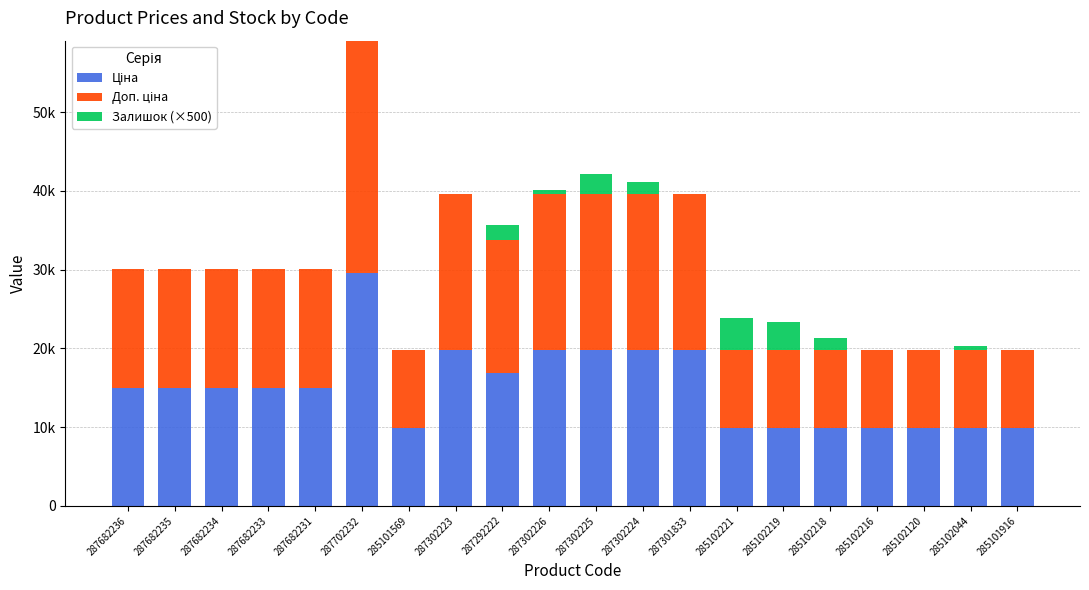

What value does the Доп. ціна series have at 287682236?

15019.2